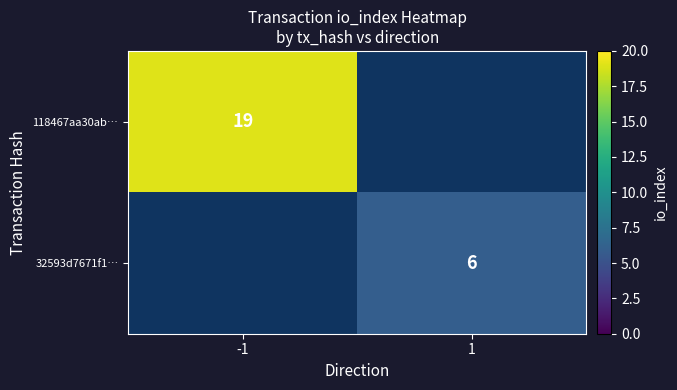

Is it true that 32593d7671f1… equals 6 at 1?

True